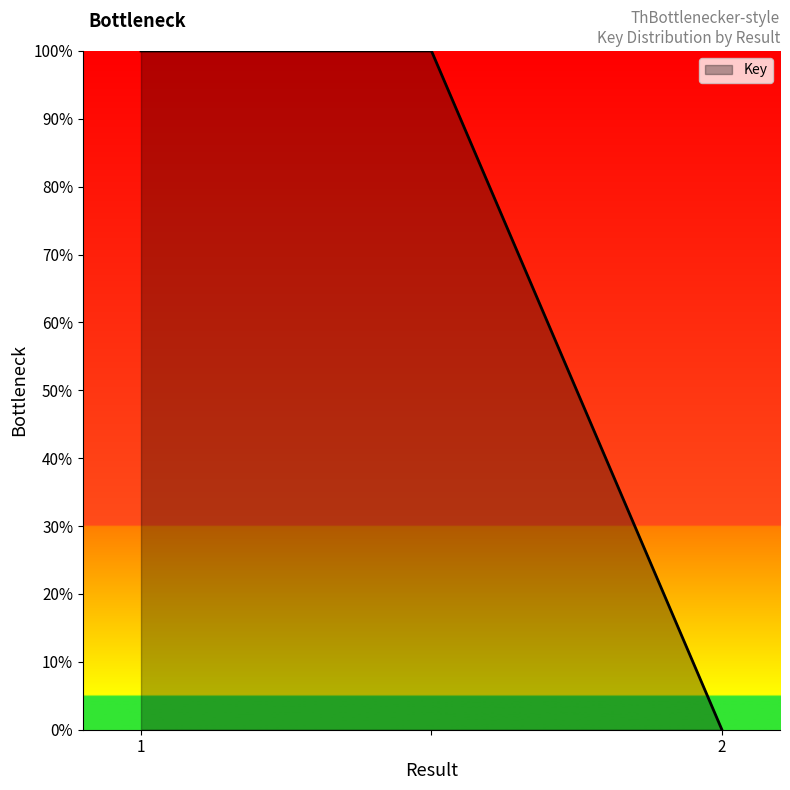

What is the average value?

67